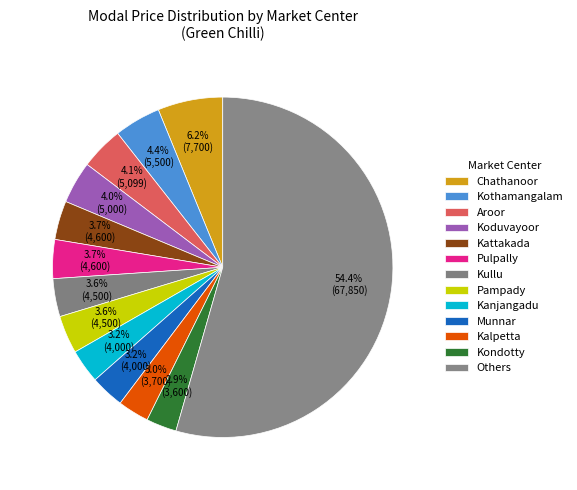

How many slices are in this pie chart?

13